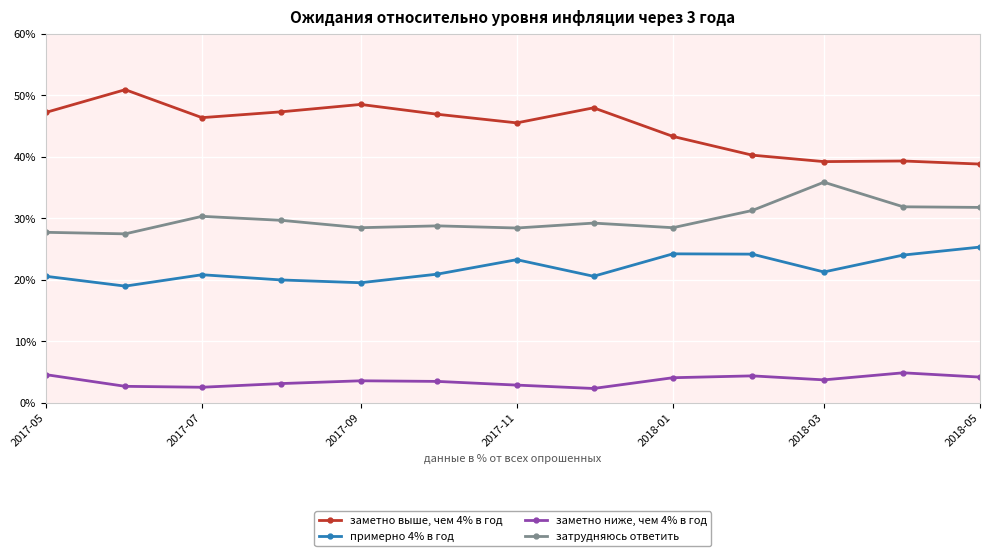

What is the maximum value shown in the chart?

50.9